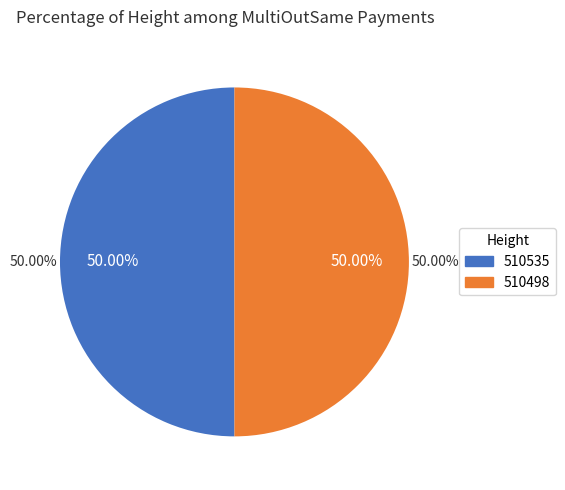

Which slice is the largest?

510535